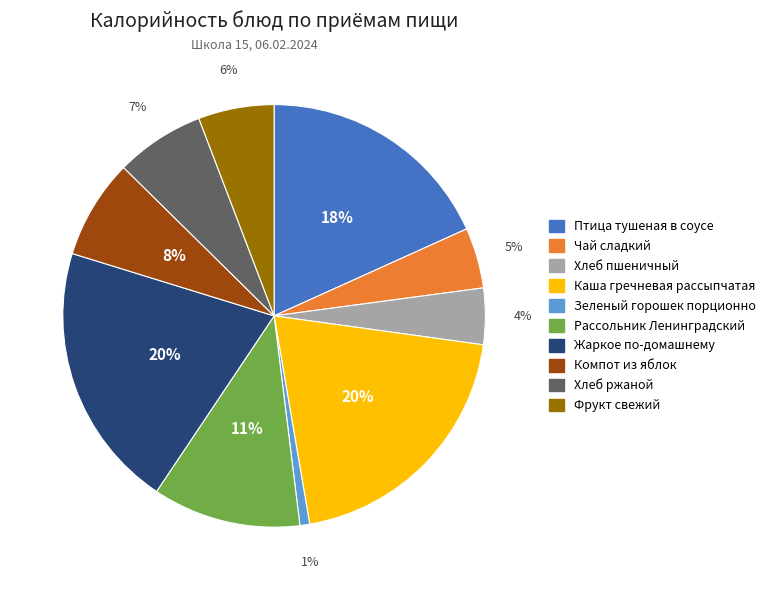

To the nearest percent, what is the combined percentage of Жаркое по-домашнему and Фрукт свежий?

26%